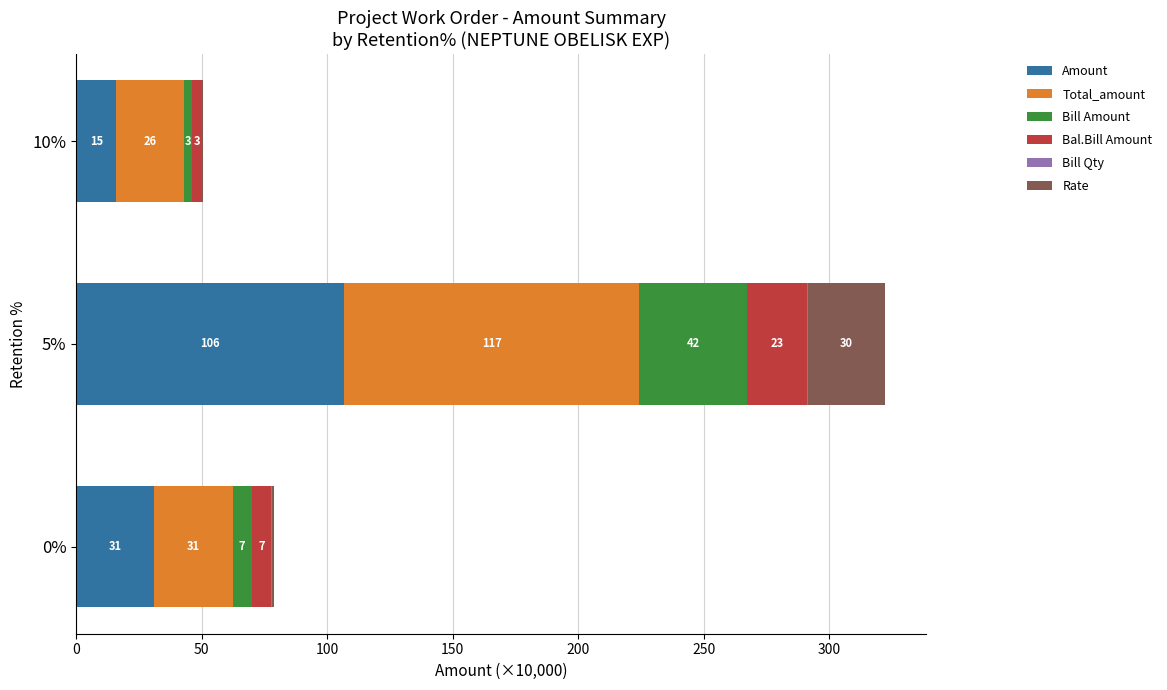

Reading left to right, transcribe all the data shown in this chart.

Amount: 31.1	106.7	16.0
Total_amount: 31.2	117.7	26.9
Bill Amount: 7.6	42.9	3.4
Bal.Bill Amount: 7.9	23.9	3.8
Bill Qty: 0.0	0.3	0.1
Rate: 1.1	31.0	0.5